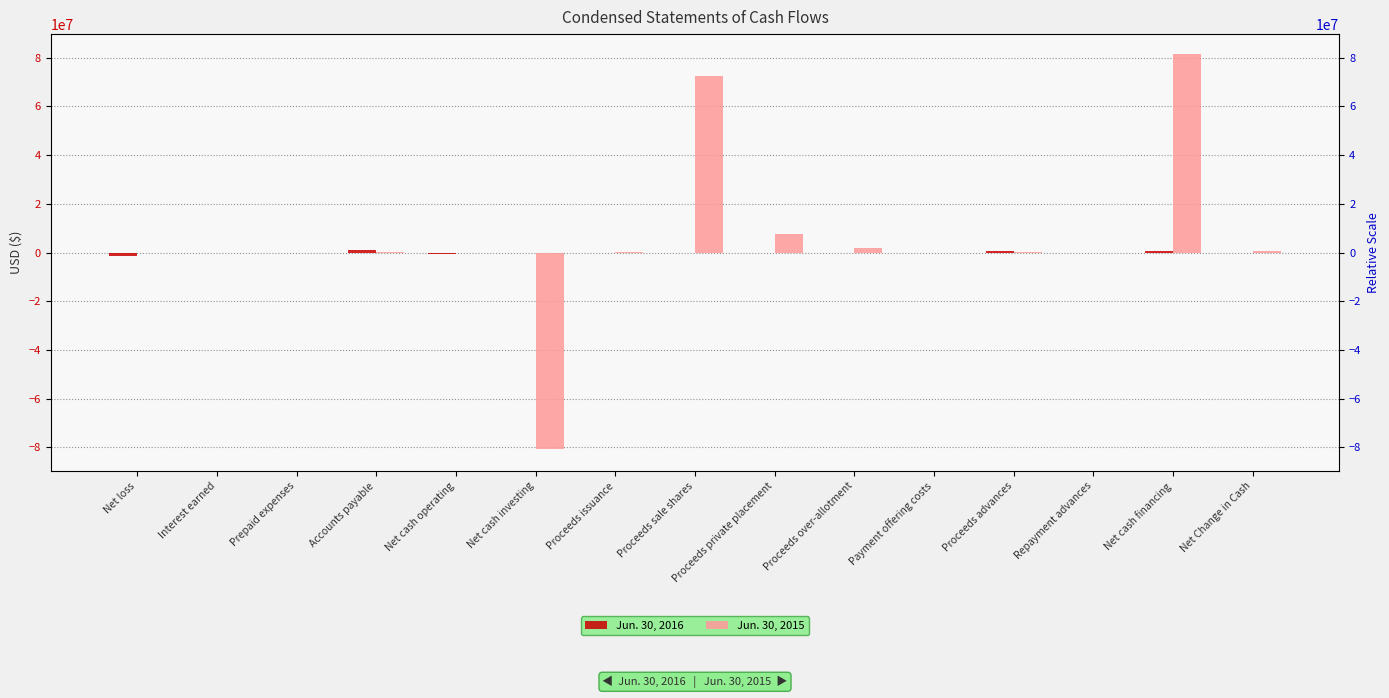

Is the value of Jun. 30, 2015 at Repayment advances greater than the value of Jun. 30, 2016 at Proceeds advances?

No